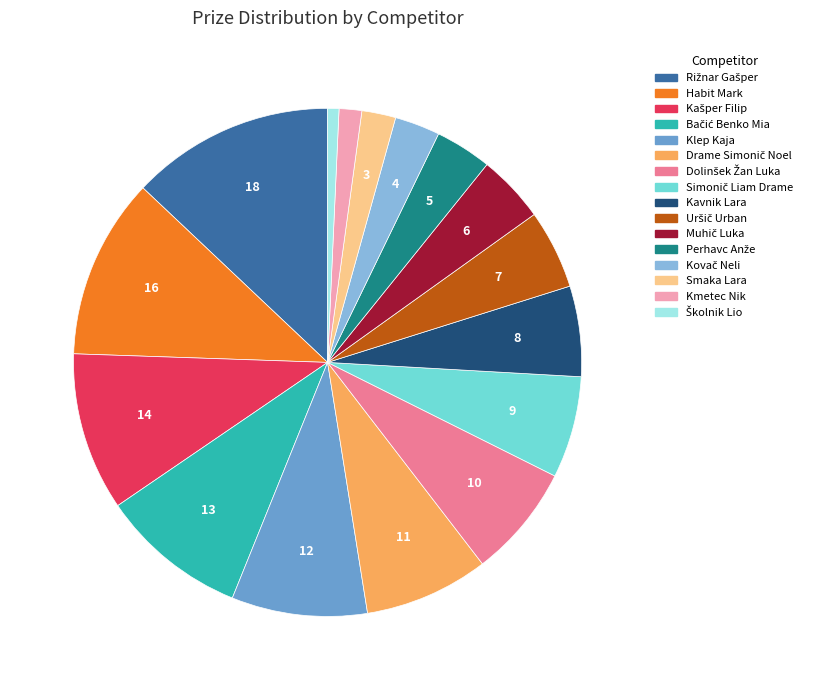

Is it true that Kmetec Nik is 1% of the pie?

True